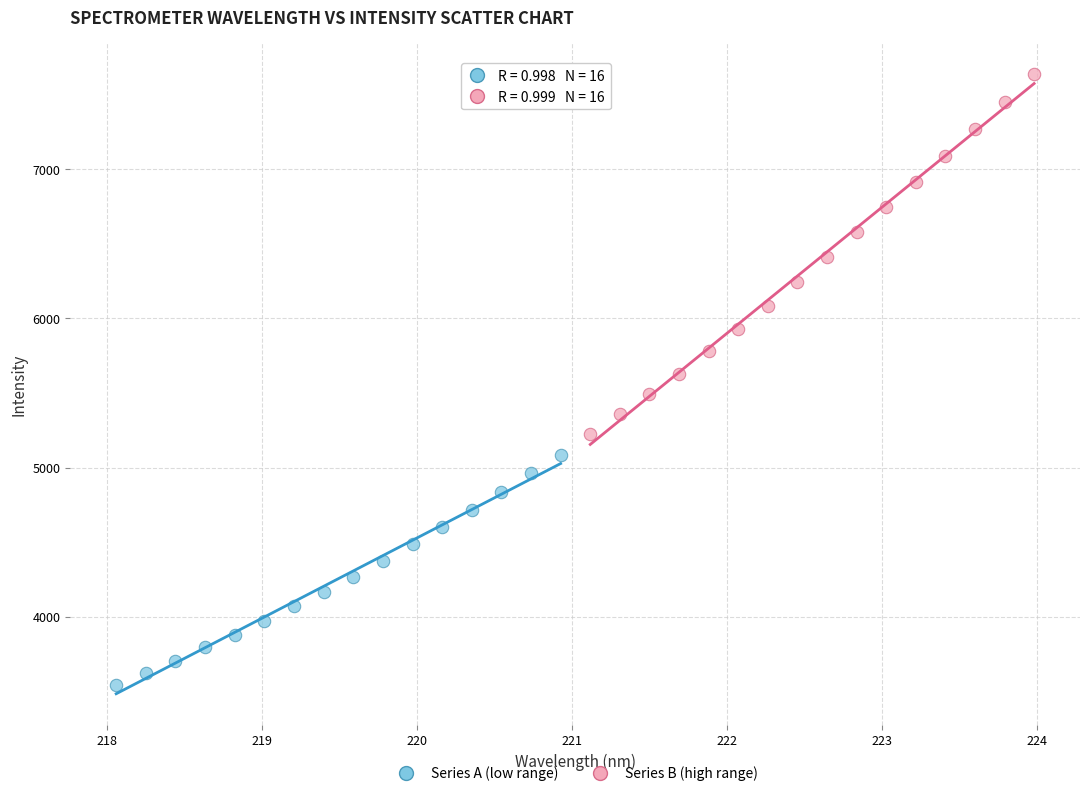

Which series reaches the maximum Y coordinate?

Series B (high range)